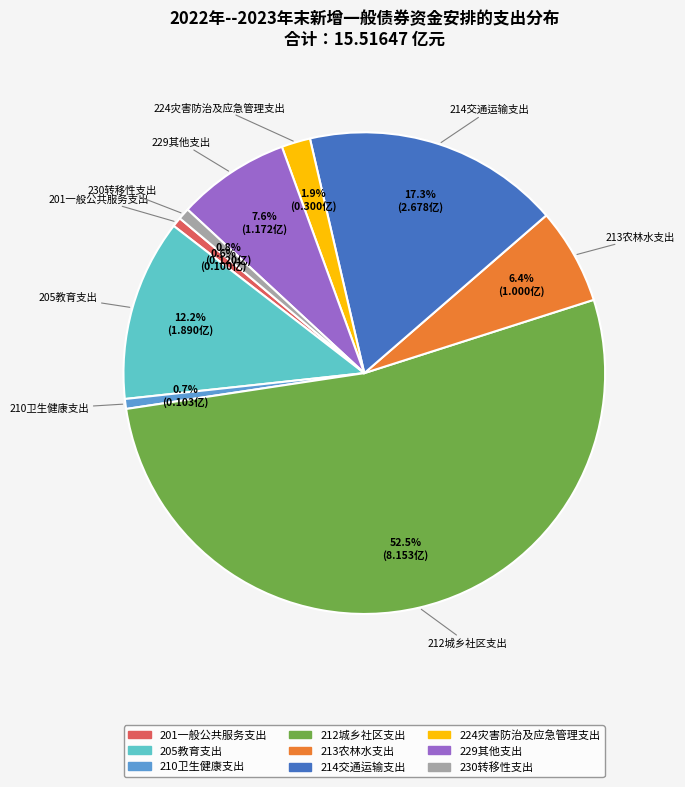

True or false: 213农林水支出 accounts for 6% of the total.

True